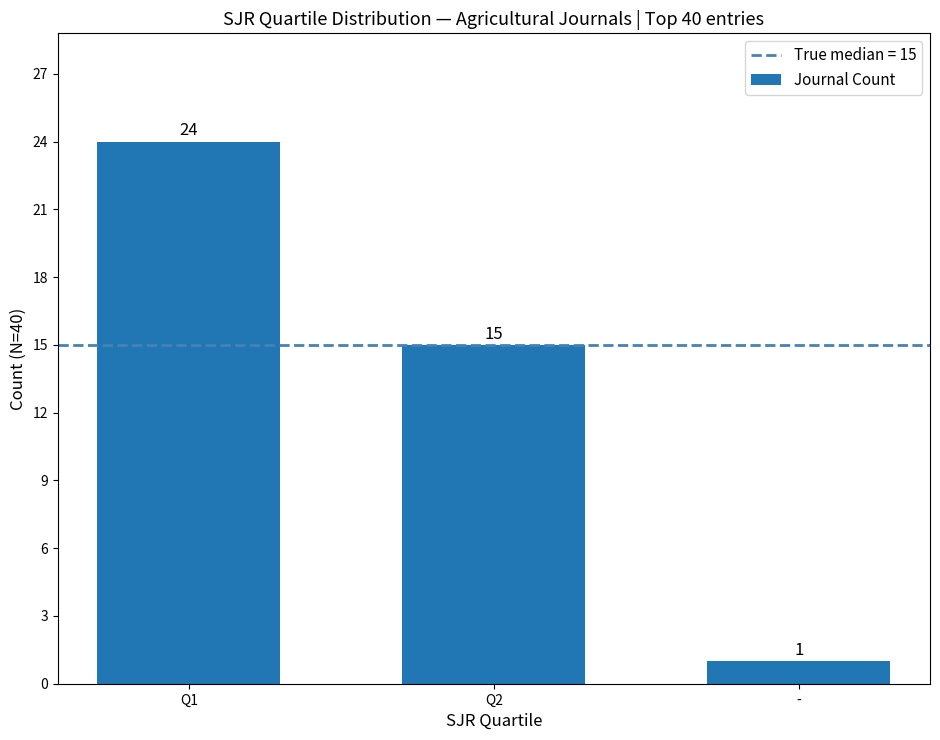

What is the change in value from Q1 to -?

-23